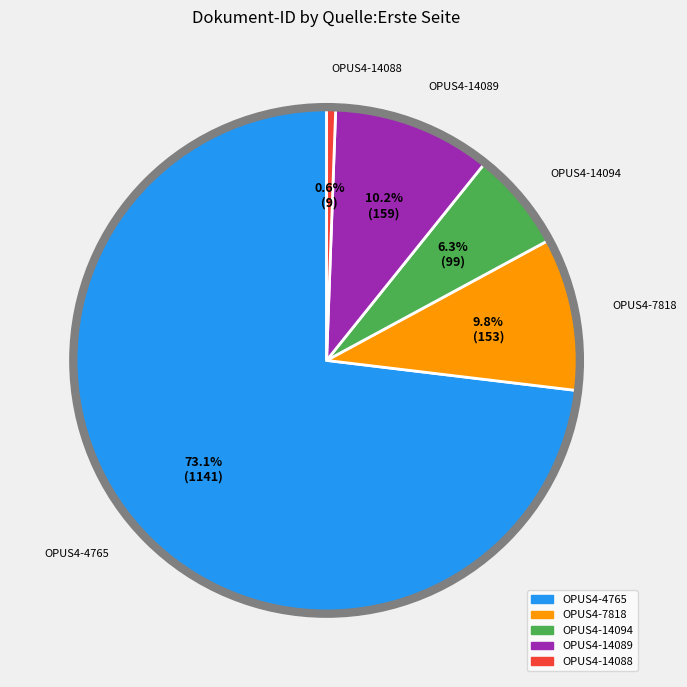

Is there a majority slice in this chart?

Yes